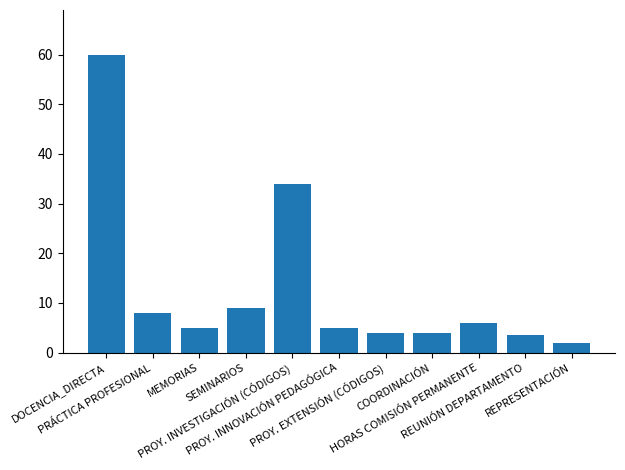

The value at PRÁCTICA PROFESIONAL is 8.0. True or false?

True